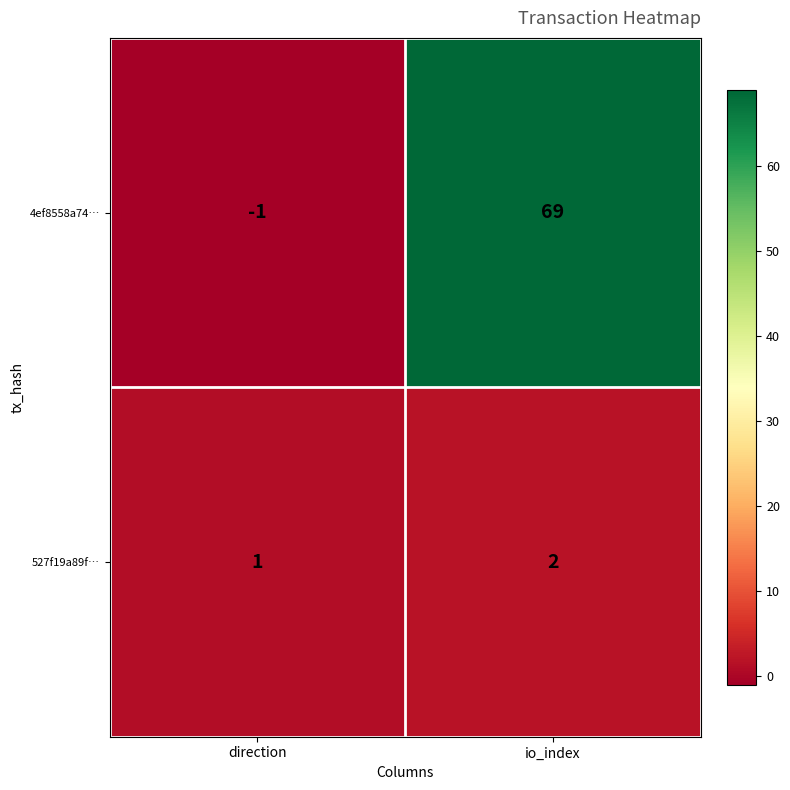

What is the spread (max minus min) of values at direction?

2